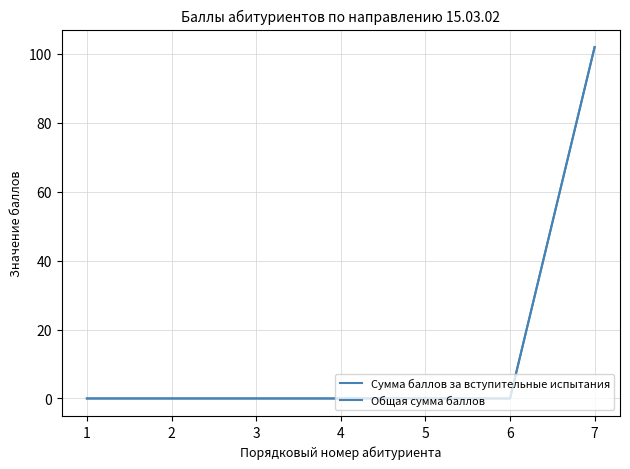

True or false: Общая сумма баллов has more than 2 points higher than both neighbors.

False